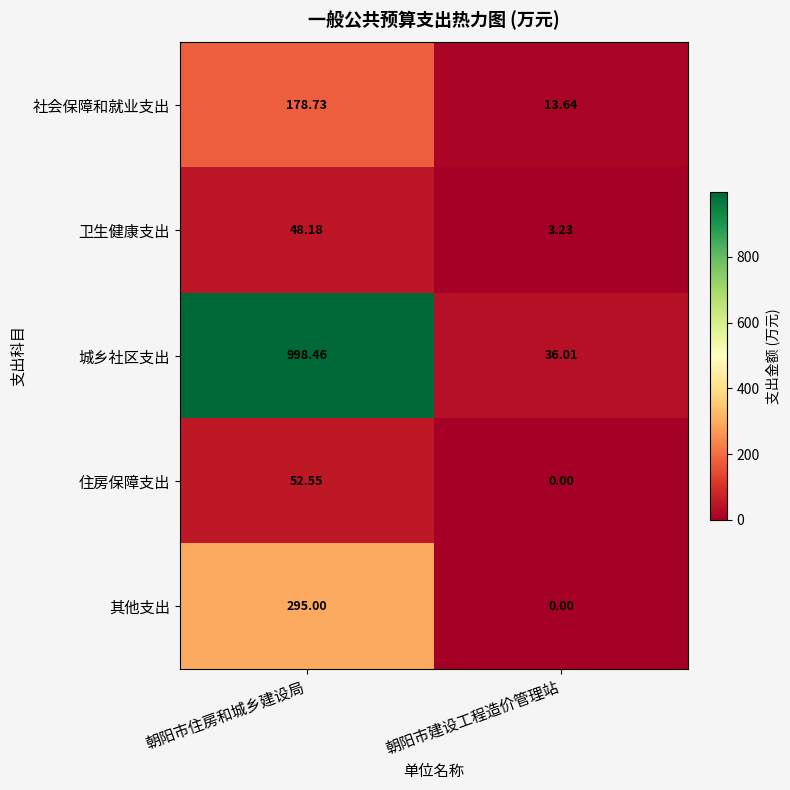

Rank the categories by 卫生健康支出 value from lowest to highest.

朝阳市建设工程造价管理站, 朝阳市住房和城乡建设局